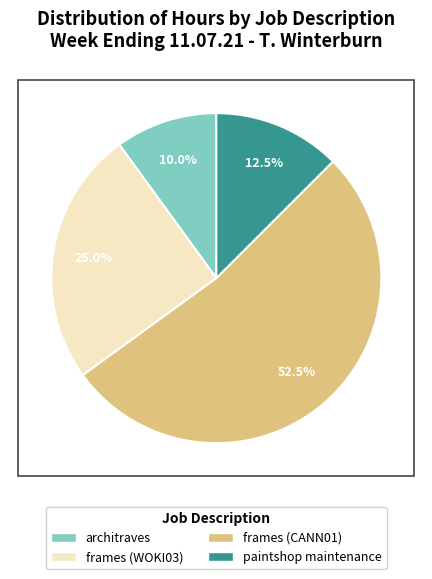

What is the smallest slice in the pie chart?

architraves